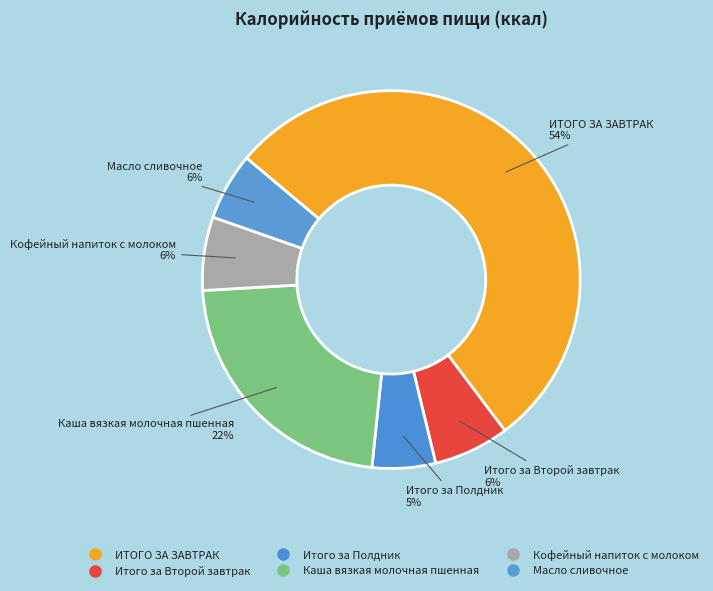

What portion of the pie excludes Каша вязкая молочная пшенная?

77.6%